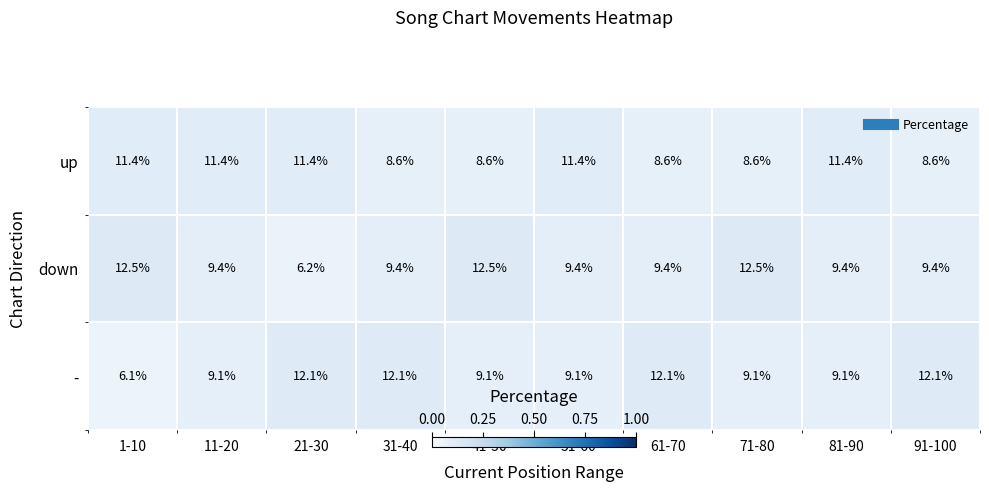

Reading left to right, what are all the values shown in this chart?

up: 11.4	11.4	11.4	8.6	8.6	11.4	8.6	8.6	11.4	8.6
down: 12.5	9.4	6.2	9.4	12.5	9.4	9.4	12.5	9.4	9.4
-: 6.1	9.1	12.1	12.1	9.1	9.1	12.1	9.1	9.1	12.1